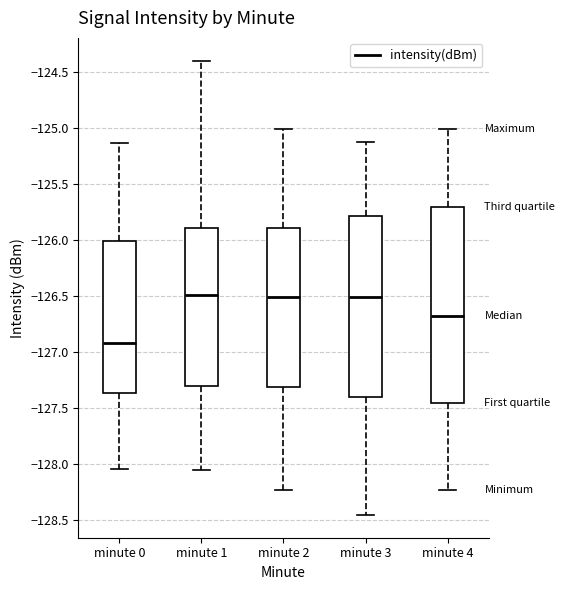

Where does the lower whisker of the box for minute 4 end on the y-axis? The values are not printed on the chart, so give them approximately, as read against the axis.

-128.25